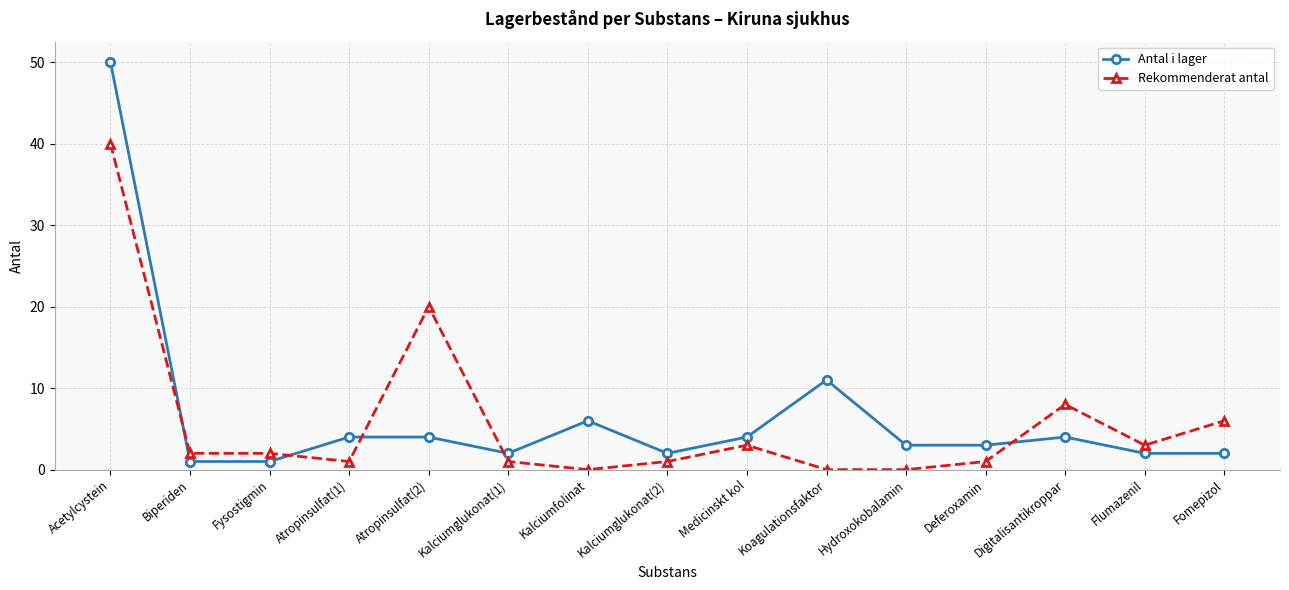

How many lines are shown in the chart?

2